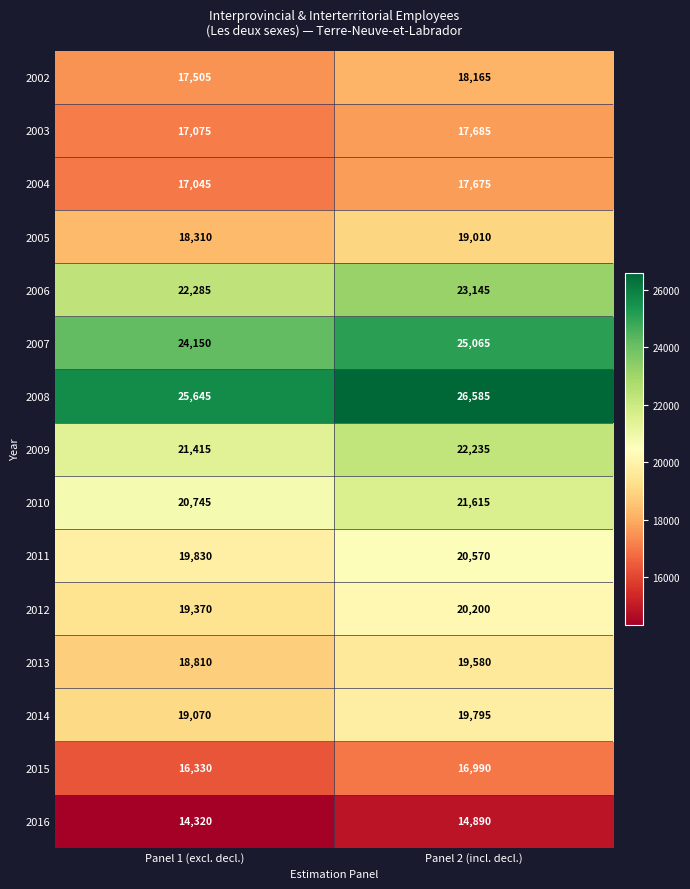

Between Panel 1 (excl. decl.) and Panel 2 (incl. decl.), which series saw the biggest shift?

2008